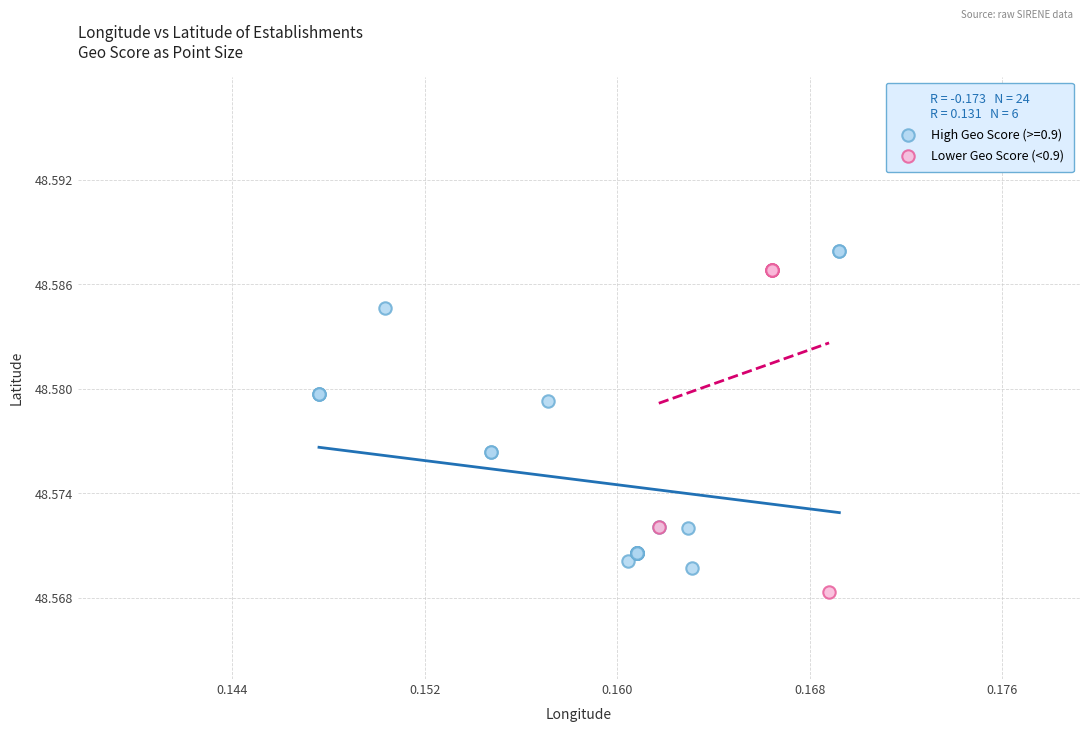

Which series reaches the minimum Y coordinate?

Lower Geo Score (<0.9)